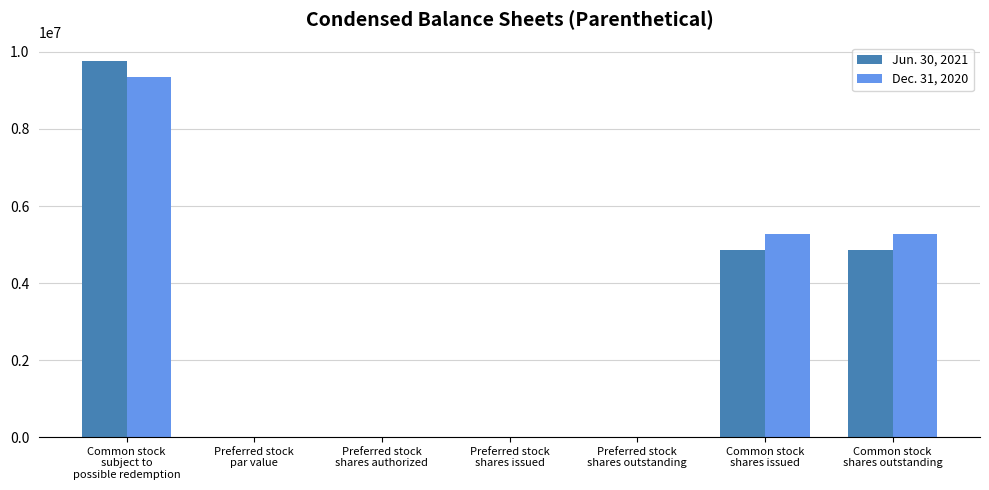

How many data points in Jun. 30, 2021 are above 0?

3